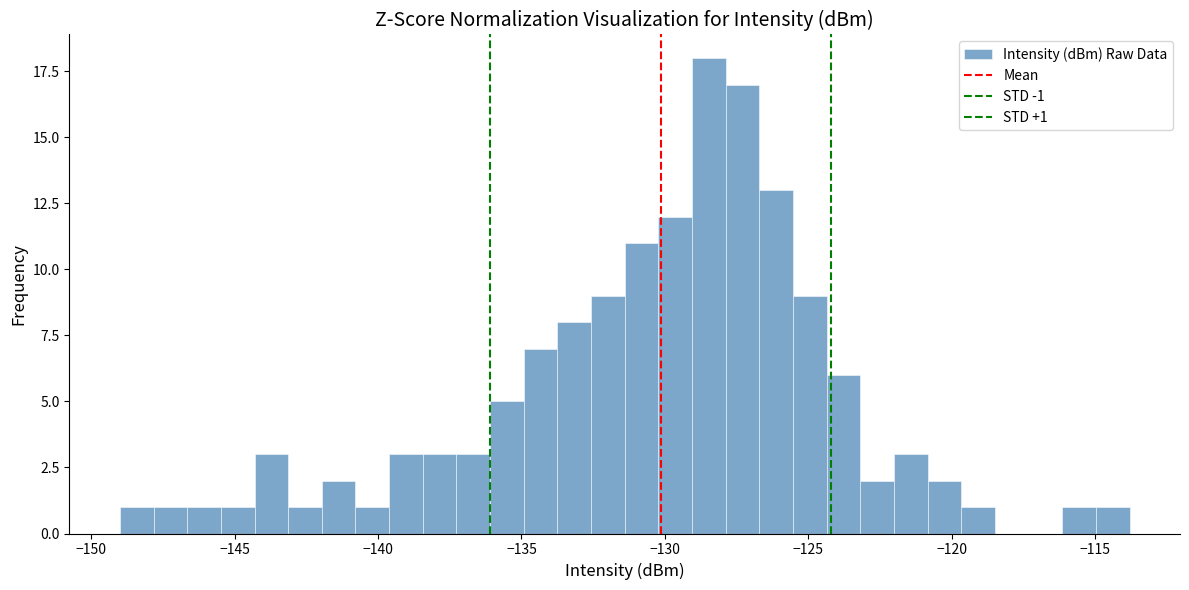

Read against the x-axis, roughly where is the centre of the tallest bar?

-128.5